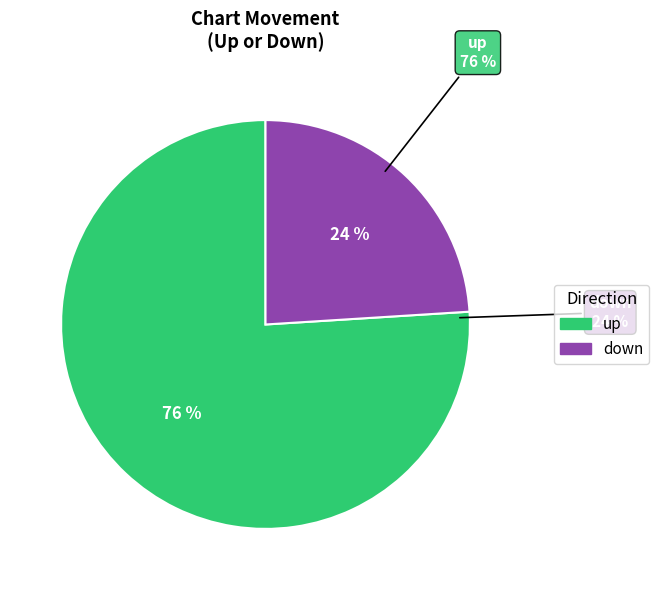

Which slice is the largest?

up